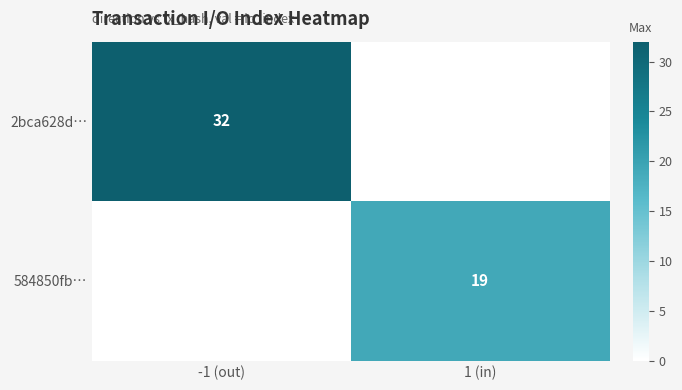

The value of 2bca628d… at -1 (out) is 32. True or false?

True